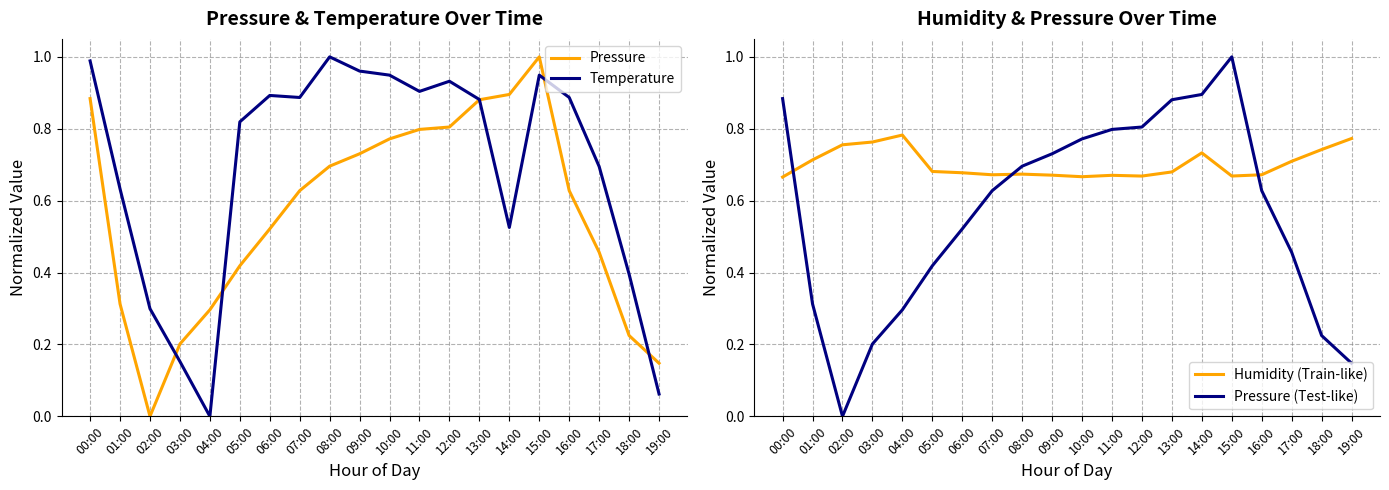

What is the average value of the Pressure (Test-like) series?

0.6